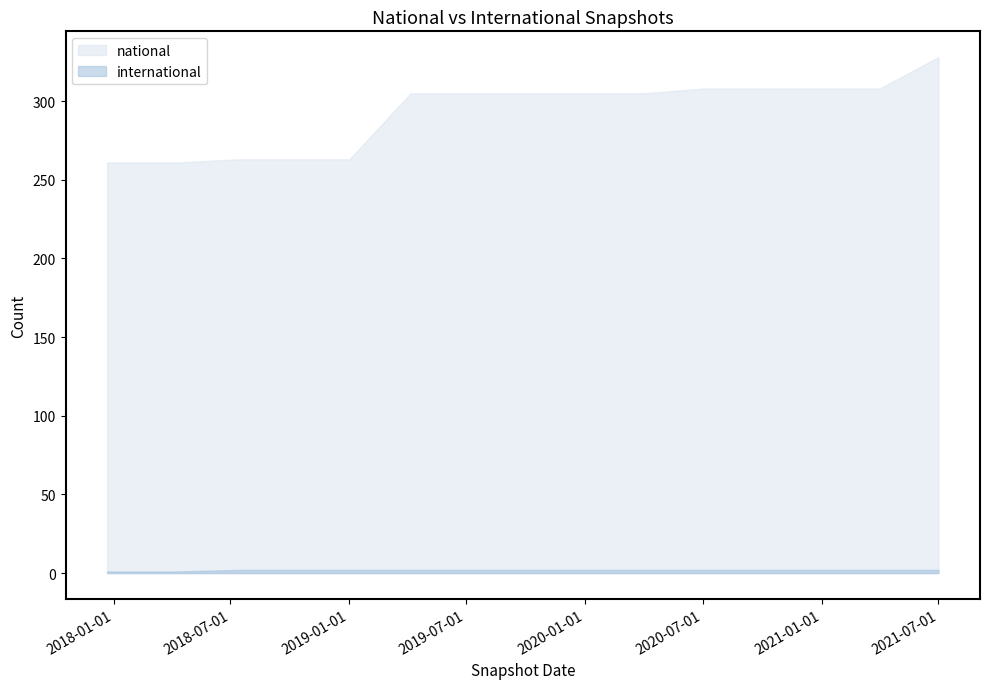

What is the sum of all national values?

4396